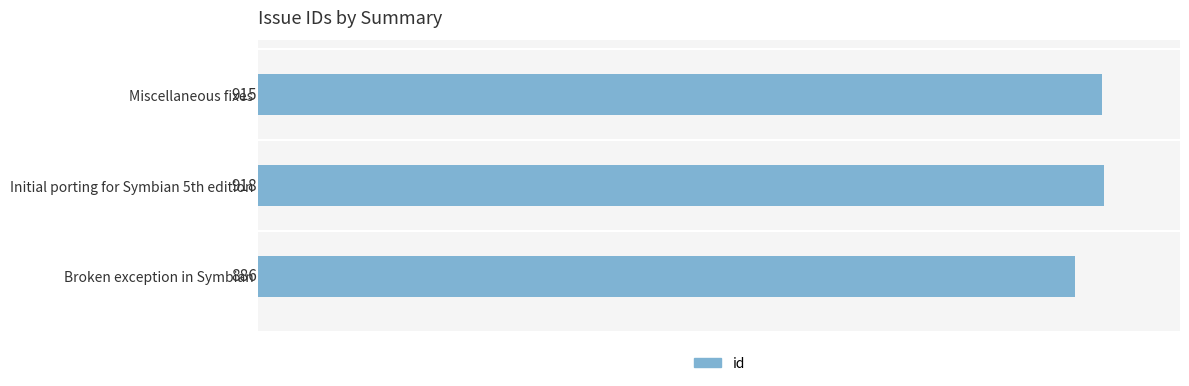

How many categories are shown in the chart?

3